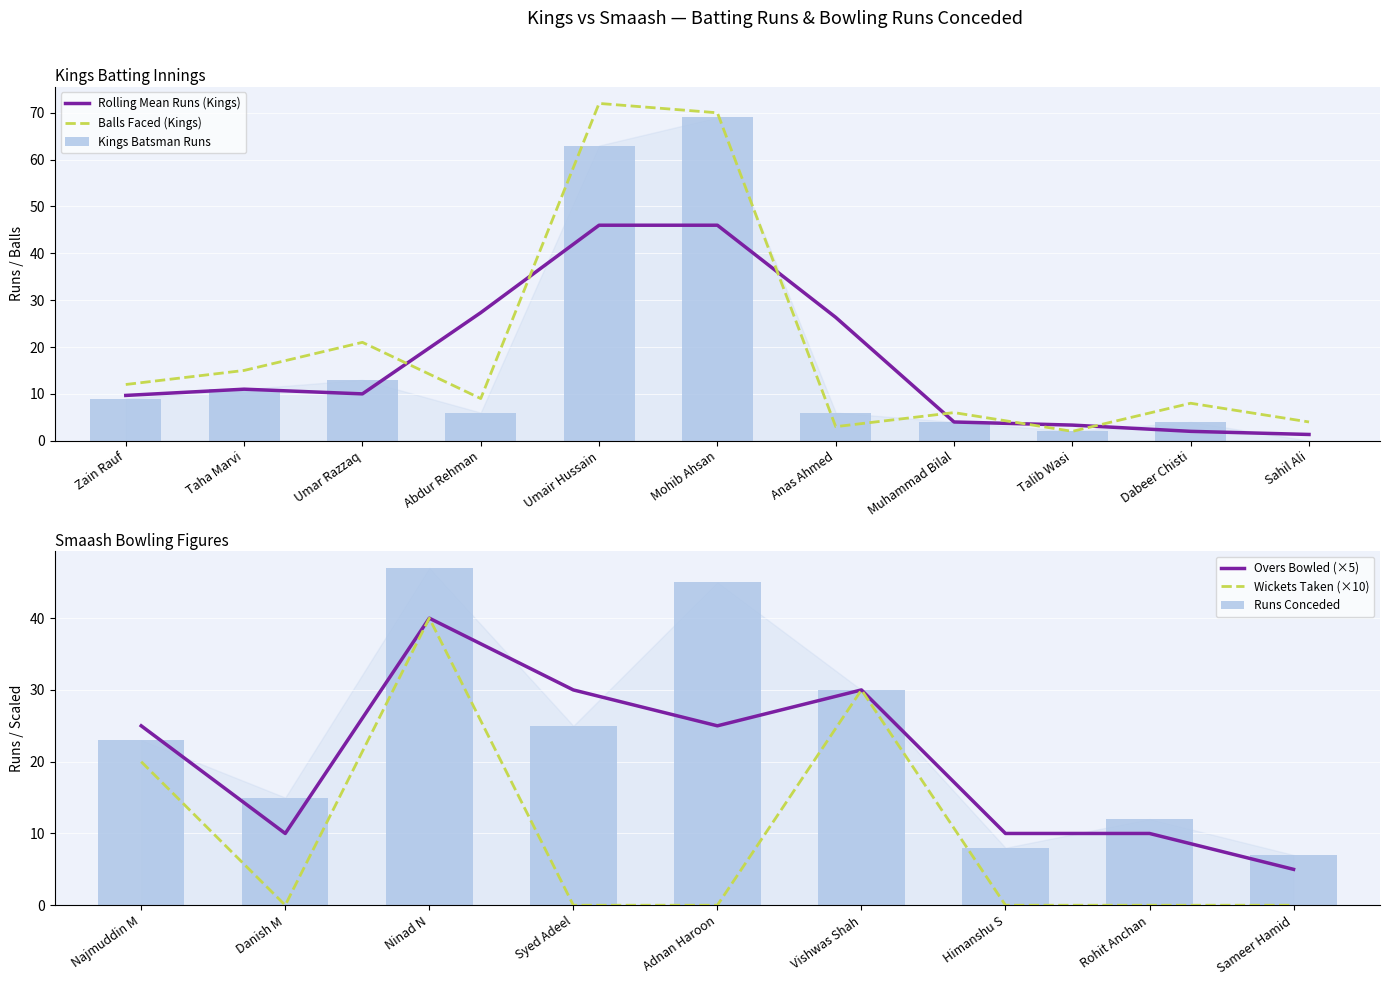

List the labels in order of value, largest first.

Mohib Ahsan, Umair Hussain, Umar Razzaq, Taha Marvi, Zain Rauf, Abdur Rehman, Anas Ahmed, Muhammad Bilal, Dabeer Chisti, Talib Wasi, Sahil Ali